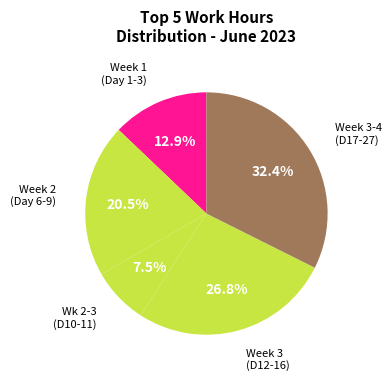

Does any single category account for the majority?

No